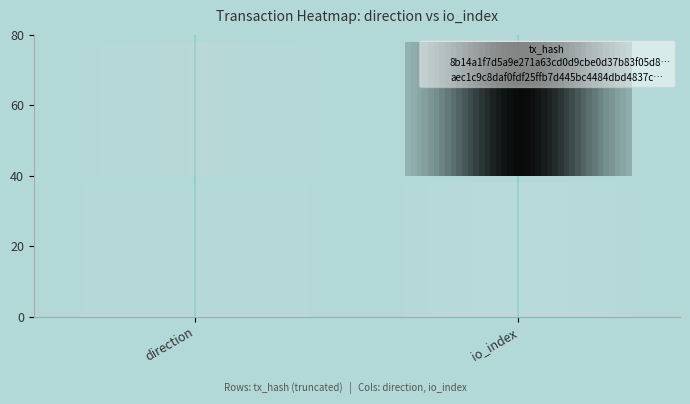

What are all the series names shown in the legend?

8b14a1f7d5a9e271a63cd0d9cbe0d37b83f05d8…, aec1c9c8daf0fdf25ffb7d445bc4484dbd4837c…